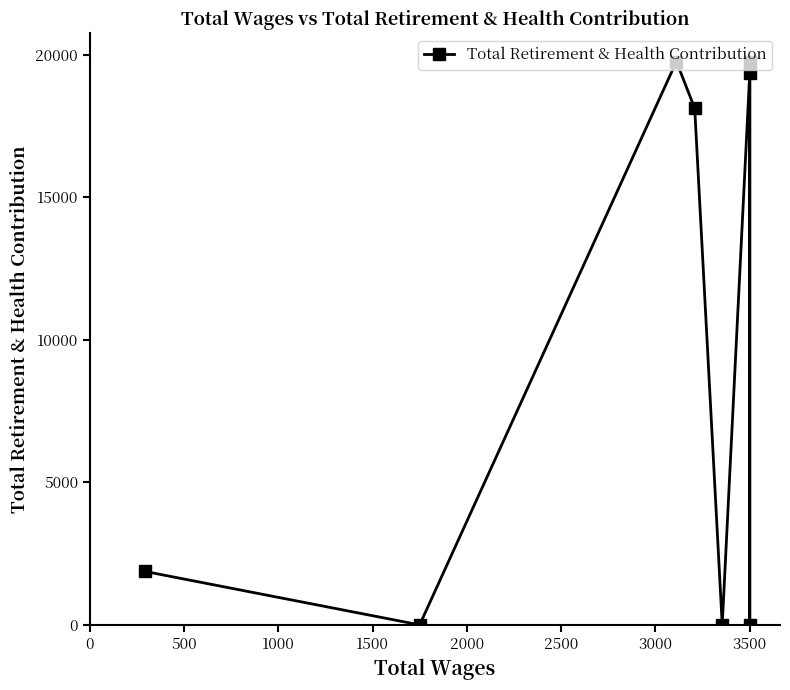

Between 2500 and 1500, which is larger?

2500